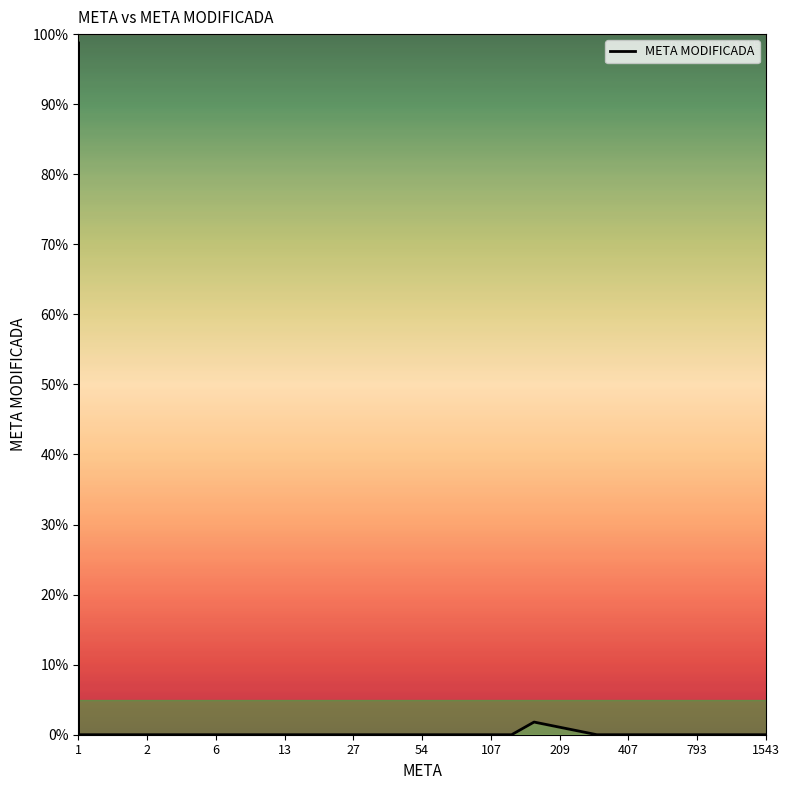

Count the number of values greater than 0.

2